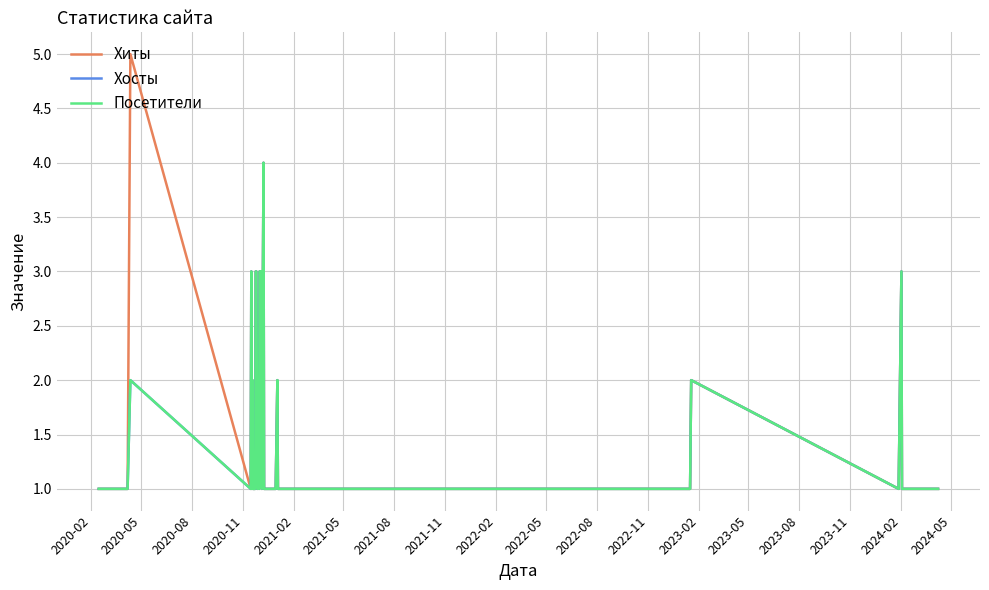

Is this an area chart (filled region under the line)?

No